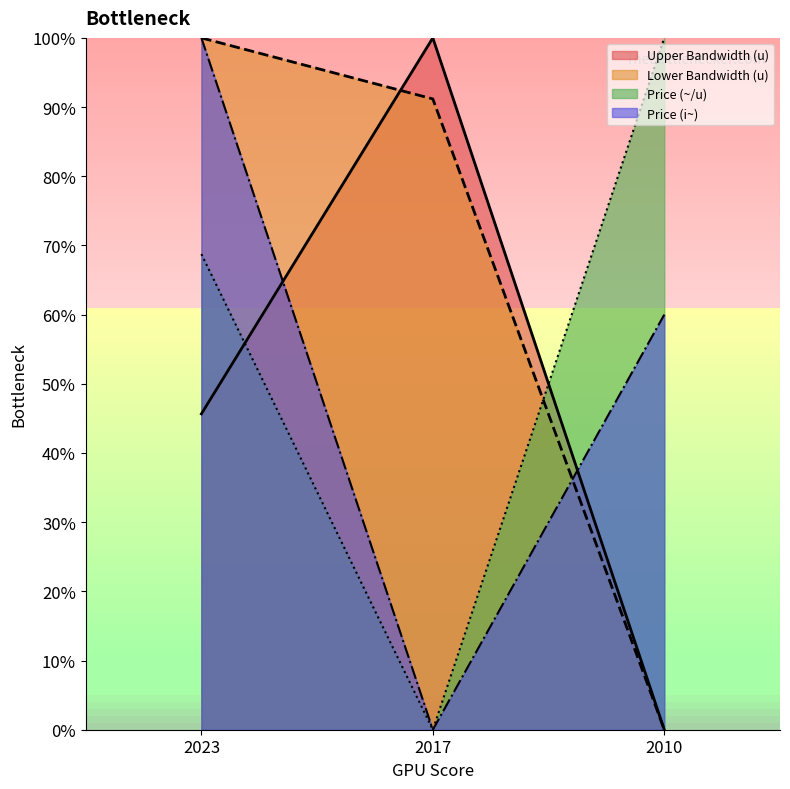

What is the average value of the Price (~/u) series?

56.2